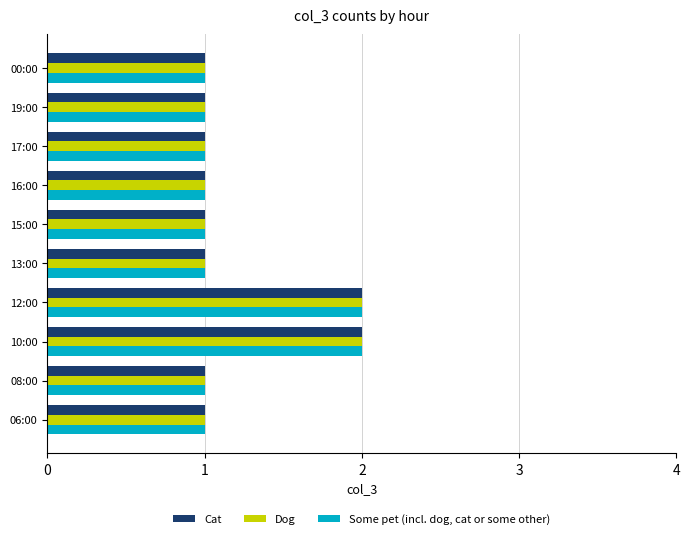

True or false: Some pet (incl. dog, cat or some other) has a value of 3 at 10:00.

False